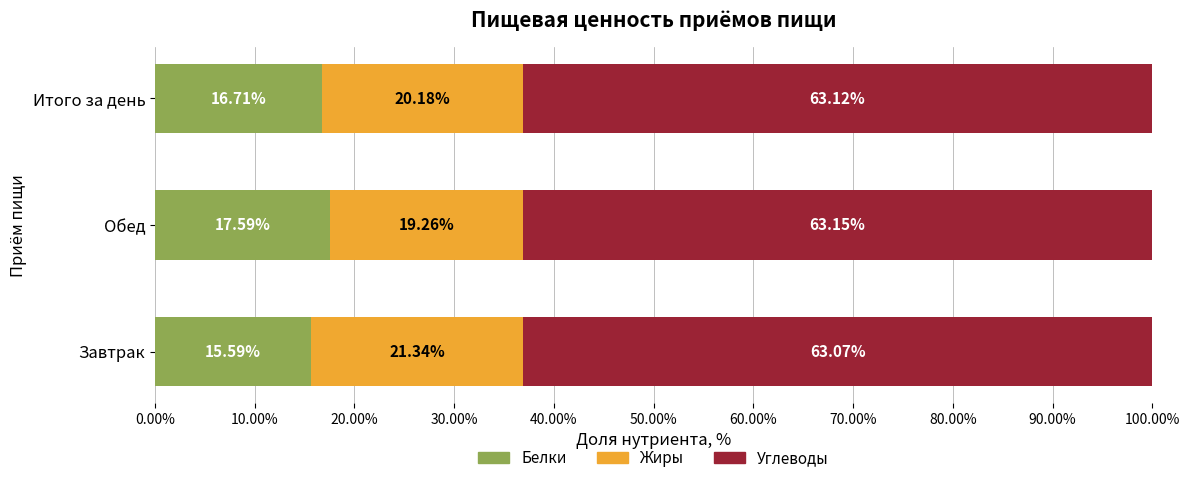

Rank the categories by Белки value from lowest to highest.

Завтрак, Итого за день, Обед